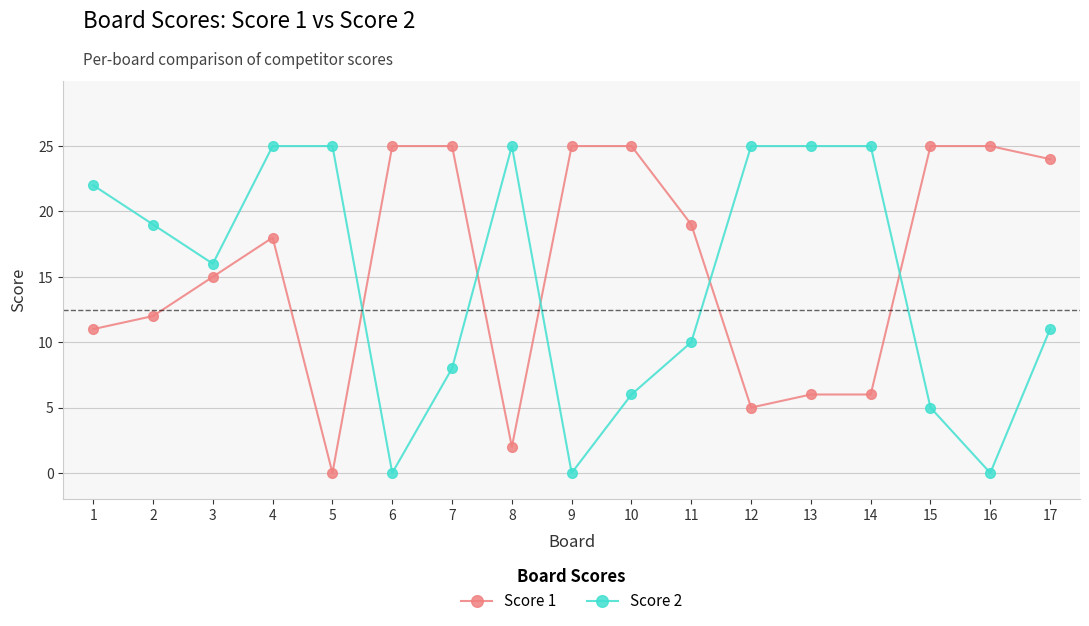

What is the average value of the Score 1 series?

16